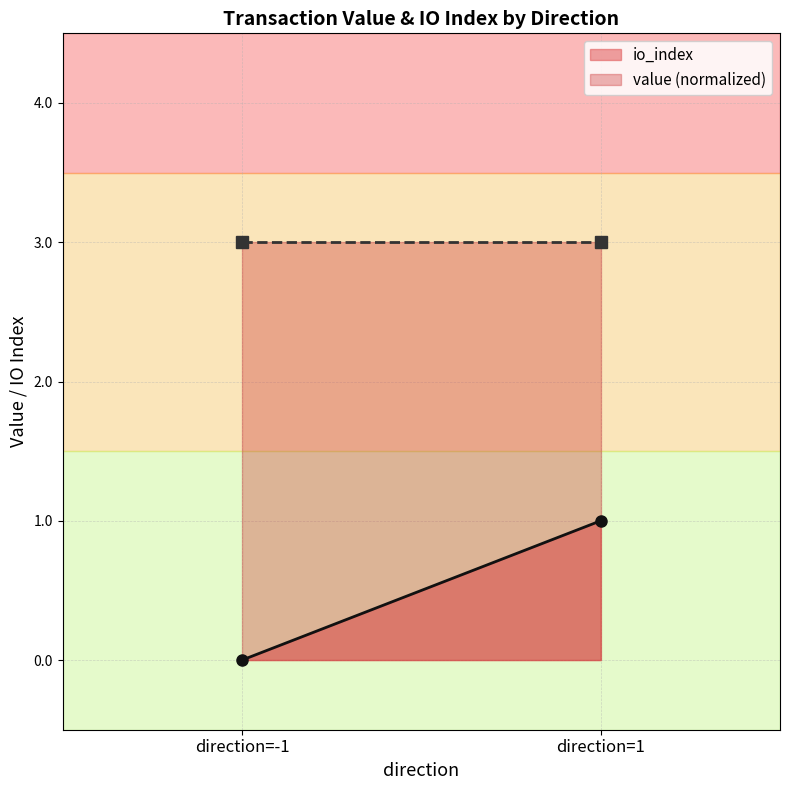

What is the label of the 1st point from the right?

direction=1